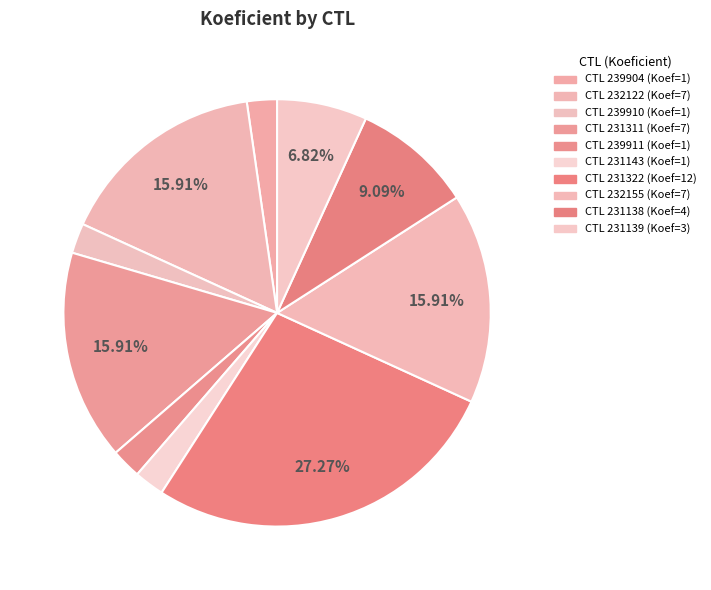

Rank the categories by value from highest to lowest.

231322, 232122, 231311, 232155, 231138, 231139, 239904, 239910, 239911, 231143